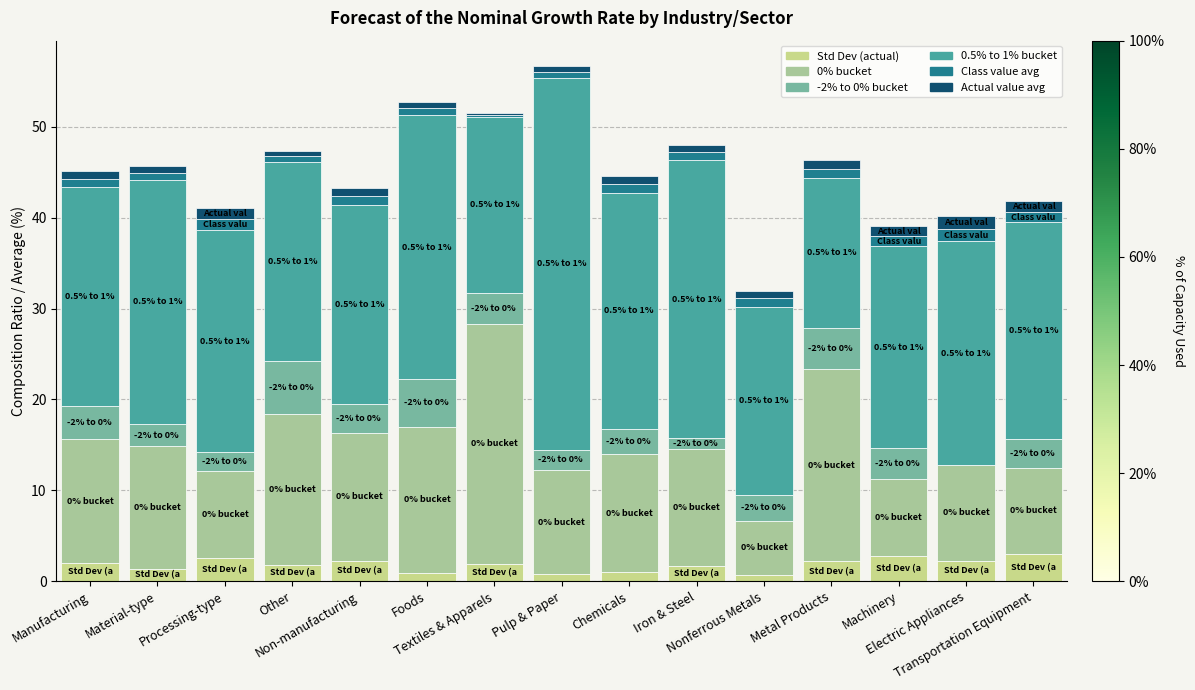

How many series are shown in this chart?

6